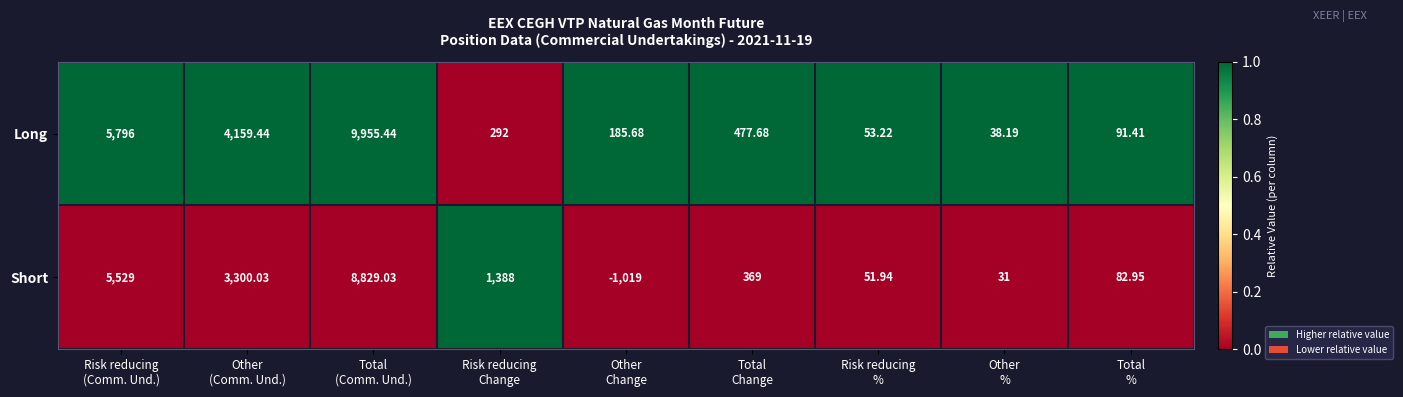

Rank the series by their maximum value, from highest to lowest.

Long, Short